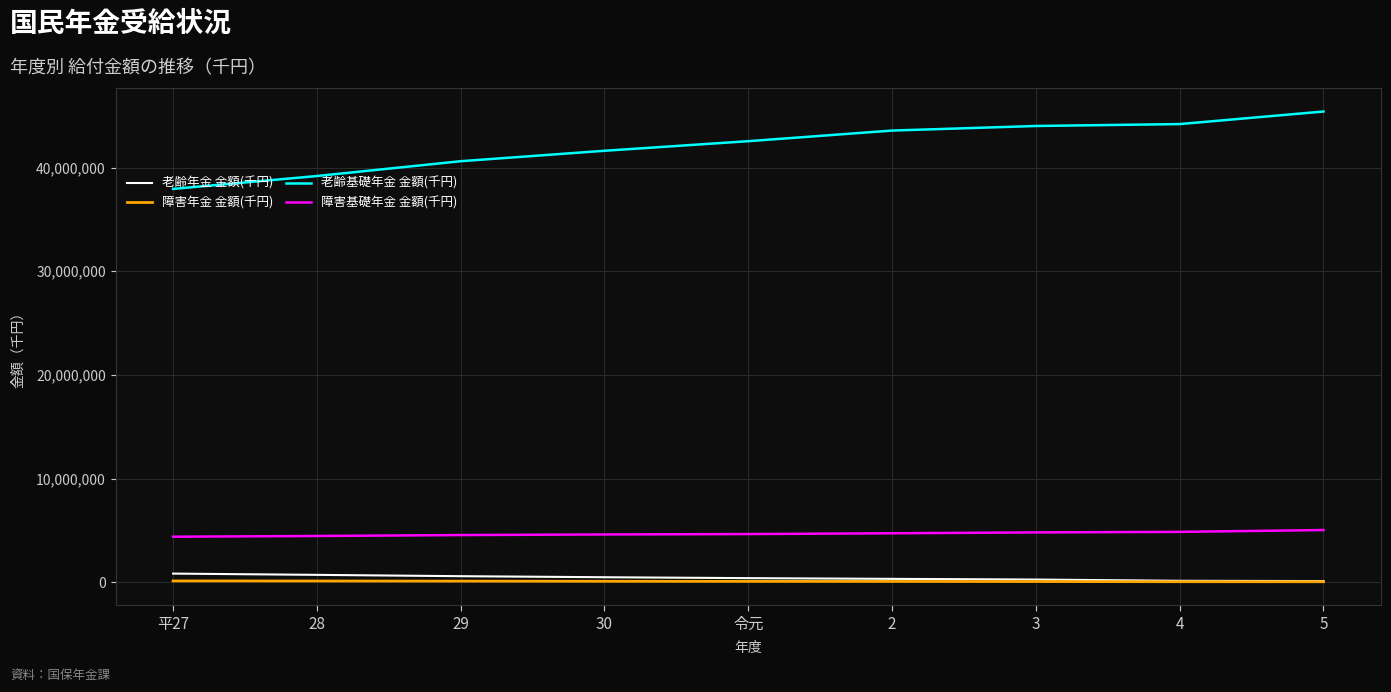

Which series has the largest total across all categories?

老齢基礎年金 金額(千円)